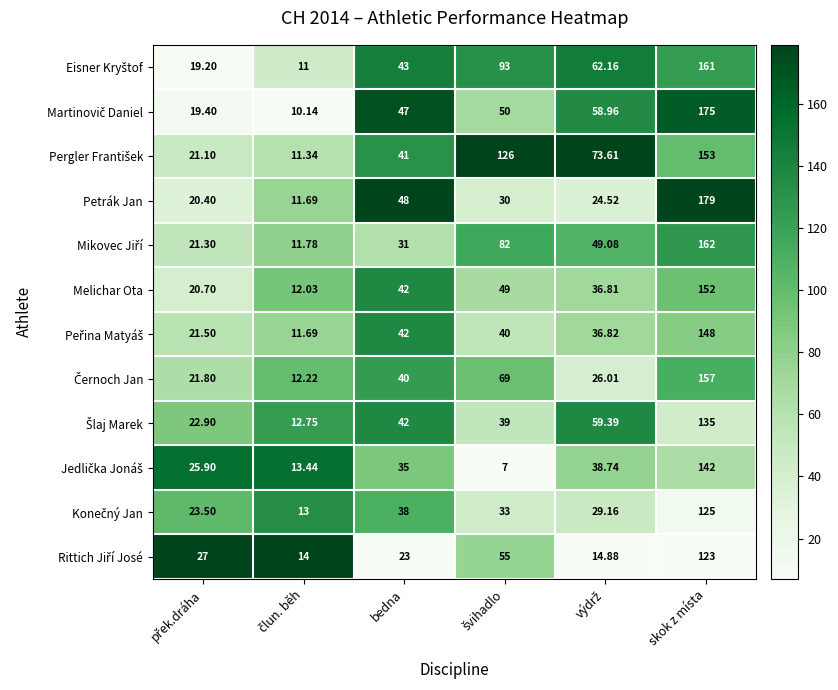

At which category does the chart reach its peak across all series?

skok z místa